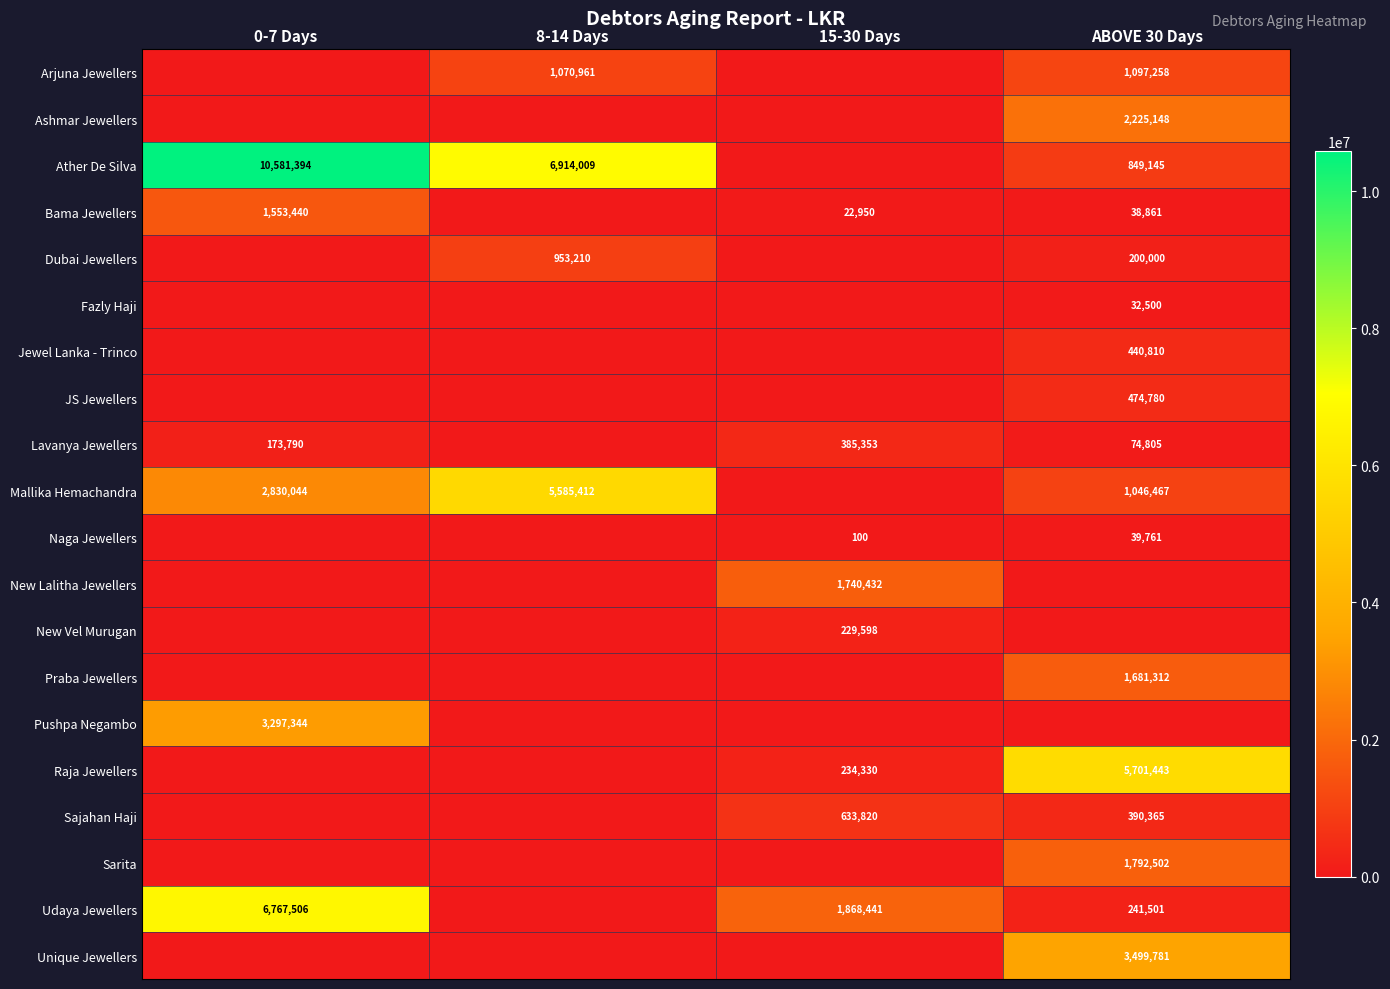

The value of Arjuna Jewellers at ABOVE 30 Days is 1097258. True or false?

True